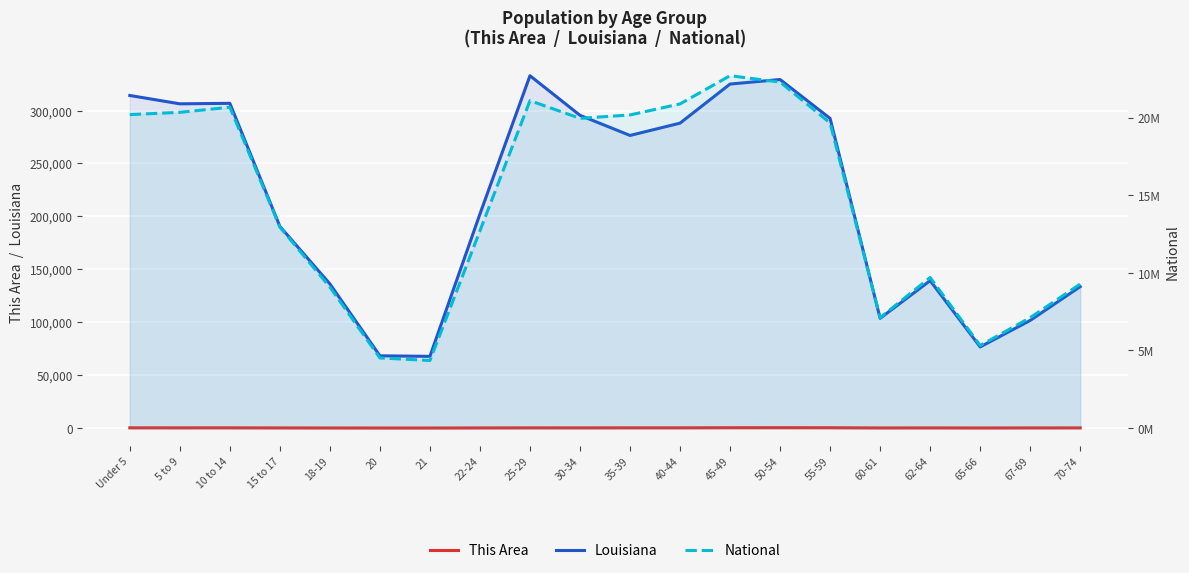

Reading left to right, transcribe all the data shown in this chart.

This Area: Under 5=215	5 to 9=197	10 to 14=207	15 to 17=131	18-19=78	20=42	21=42	22-24=122	25-29=183	30-34=170	35-39=214	40-44=211	45-49=316	50-54=343	55-59=294	60-61=111	62-64=139	65-66=86	67-69=131	70-74=158
Louisiana: Under 5=314260	5 to 9=306362	10 to 14=306836	15 to 17=190557	18-19=136222	20=68251	21=67763	22-24=202295	25-29=332925	30-34=295508	35-39=276479	40-44=288120	45-49=325046	50-54=329329	55-59=292567	60-61=103687	62-64=139308	65-66=76663	67-69=101702	70-74=133629
National: Under 5=20201362	5 to 9=20348657	10 to 14=20677194	15 to 17=12954254	18-19=9086089	20=4519129	21=4354294	22-24=12712576	25-29=21101849	30-34=19962099	35-39=20179642	40-44=20890964	45-49=22708591	50-54=22298125	55-59=19664805	60-61=7113727	62-64=9704197	65-66=5319902	67-69=7115361	70-74=9278166